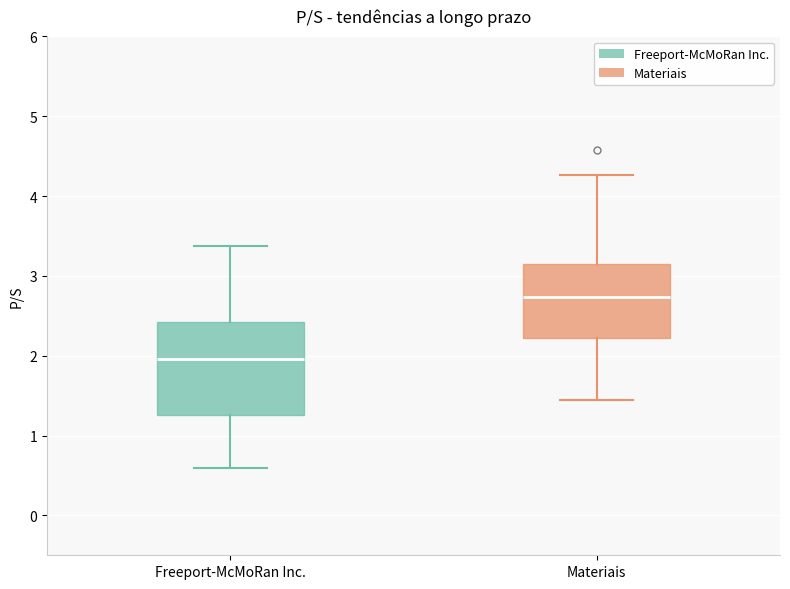

Which box has the highest median line?

Materiais